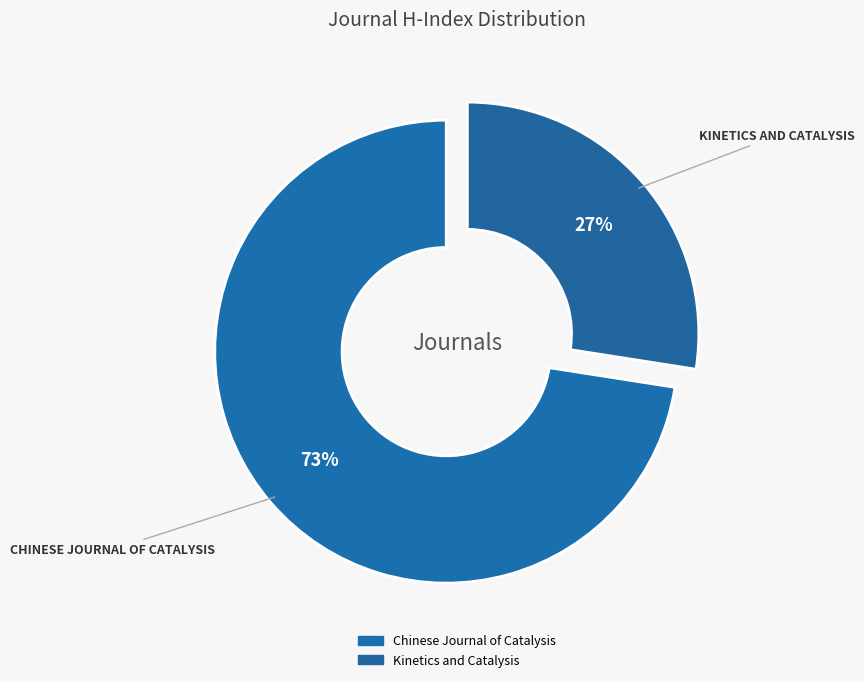

What percentage do Chinese Journal of Catalysis and Kinetics and Catalysis together represent?

100.0%